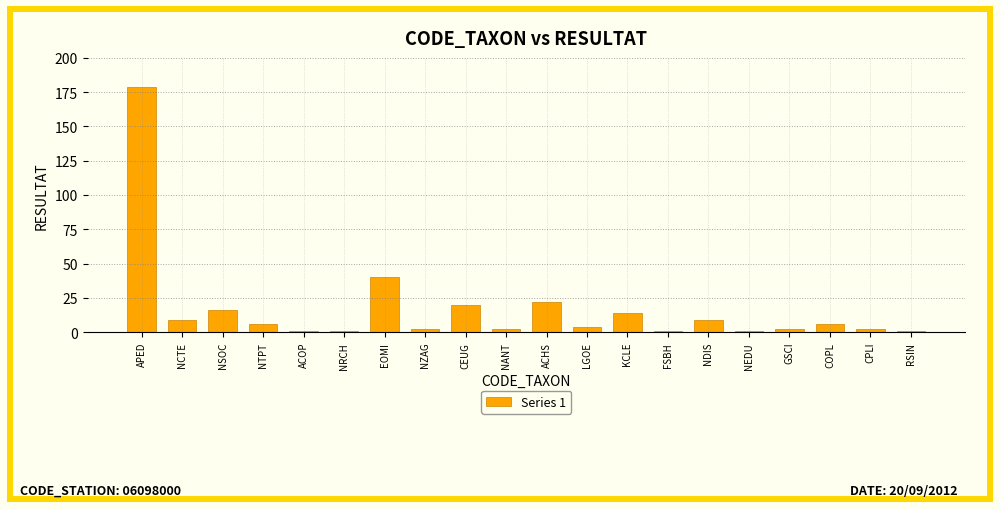

What position from the right is CEUG?

12